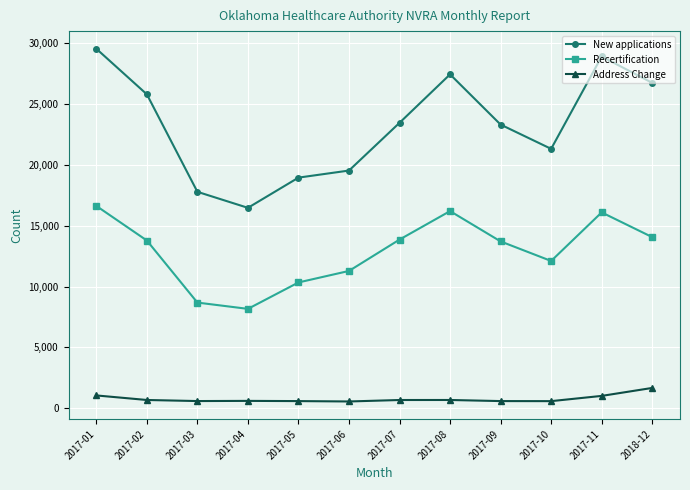

What is the difference between the Recertification values at 2017-03 and 2017-01?

7949